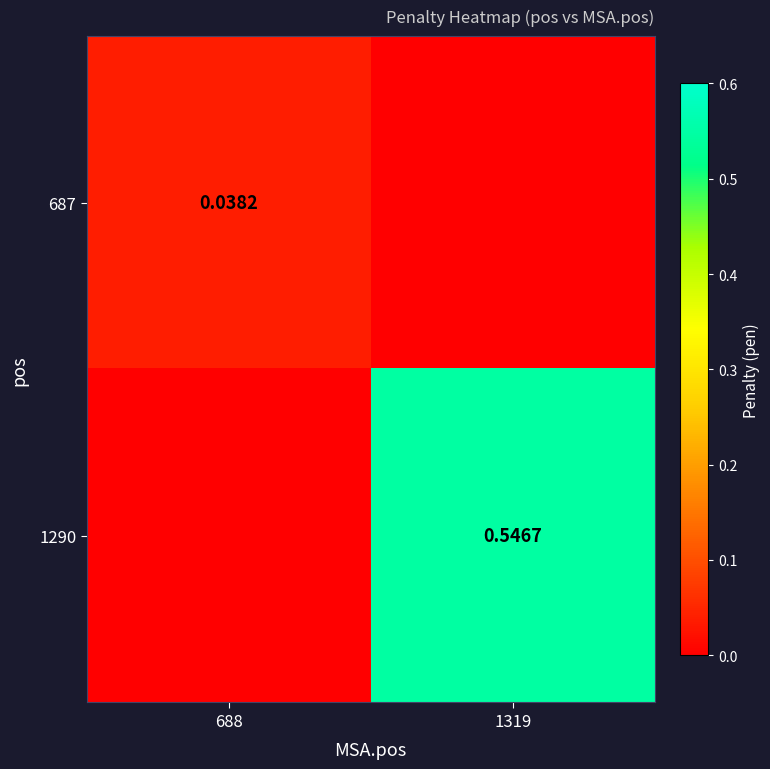

Between 688 and 1319, which is larger?

688